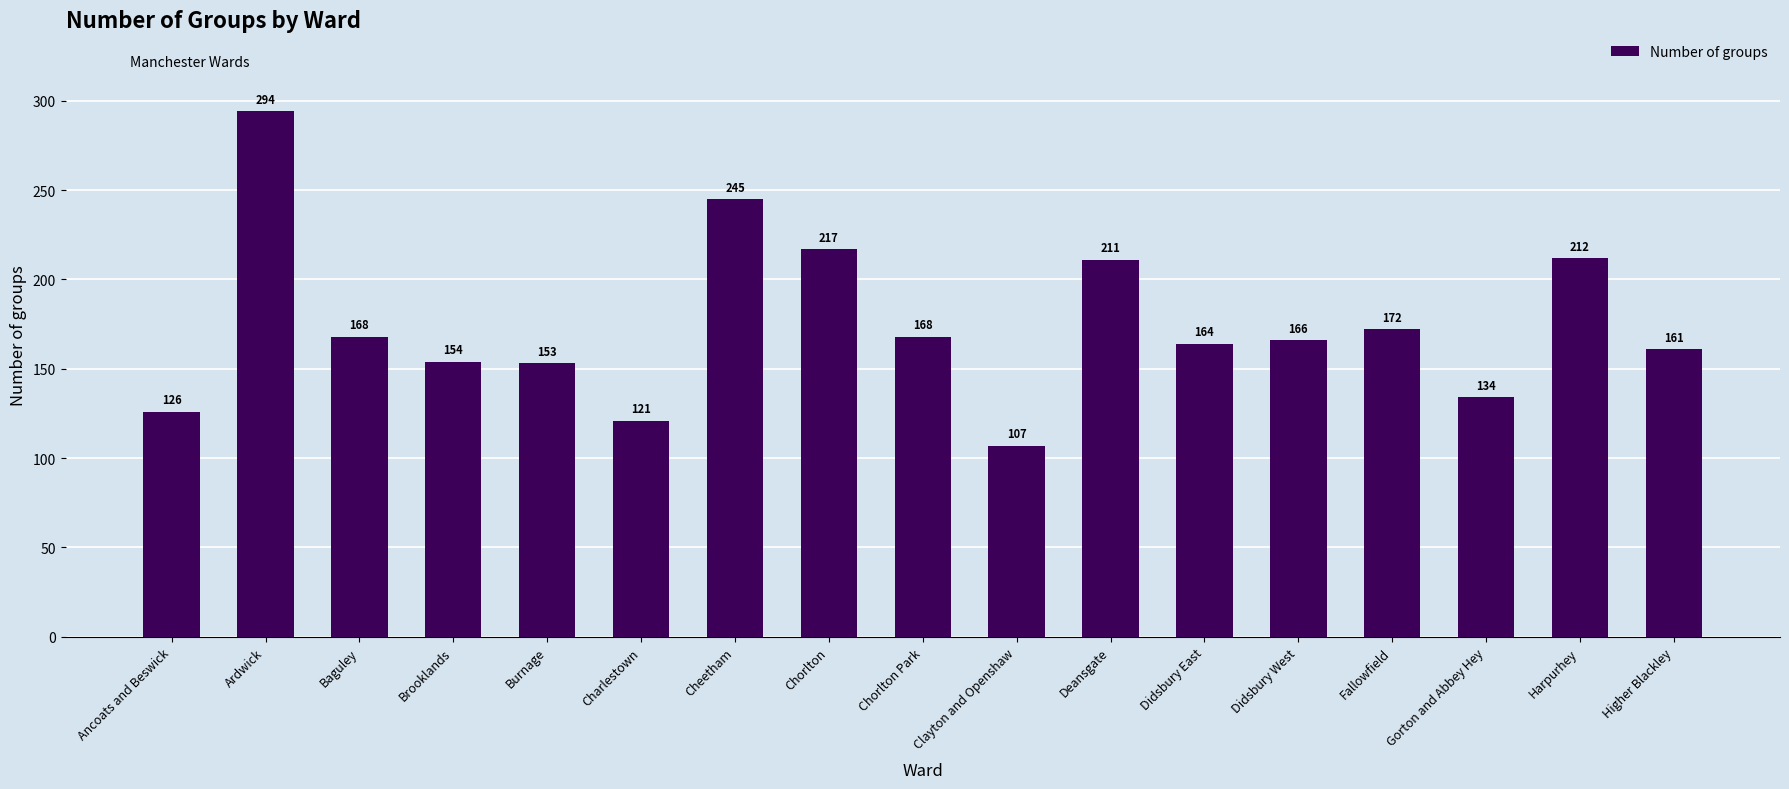

Reading left to right, transcribe all the data shown in this chart.

126	294	168	154	153	121	245	217	168	107	211	164	166	172	134	212	161